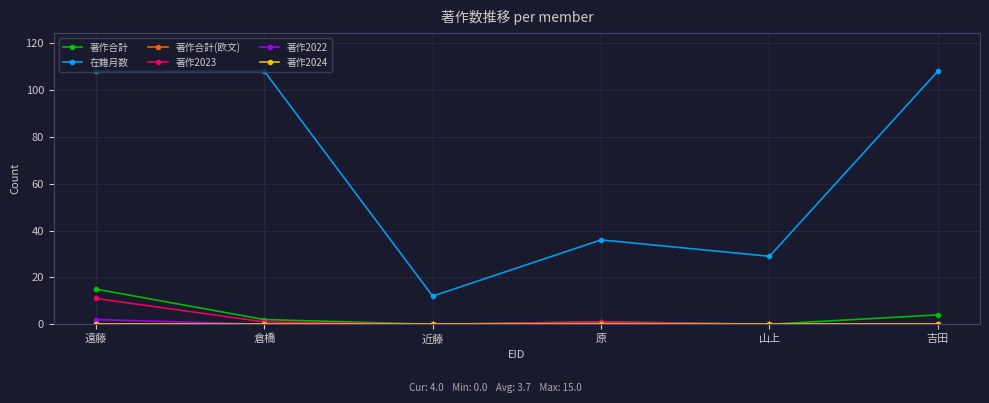

Reading left to right, transcribe all the data shown in this chart.

著作合計: 15	2	0	1	0	4
在籍月数: 108	108	12	36	29	108
著作合計(欧文): 0	0	0	0	0	0
著作2023: 11	1	0	1	0	0
著作2022: 2	0	0	0	0	0
著作2024: 0	0	0	0	0	0